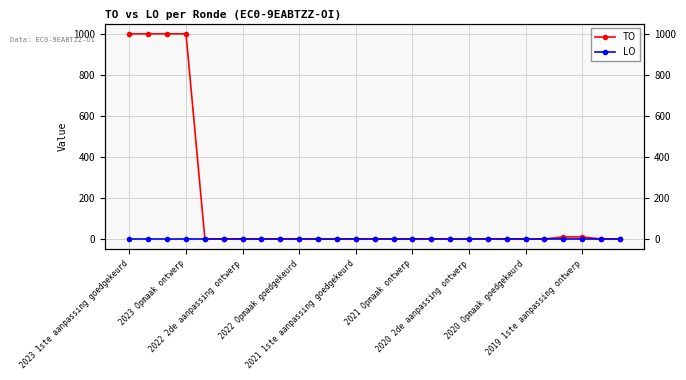

At 23, list the series in order from smallest to largest.

LO, TO